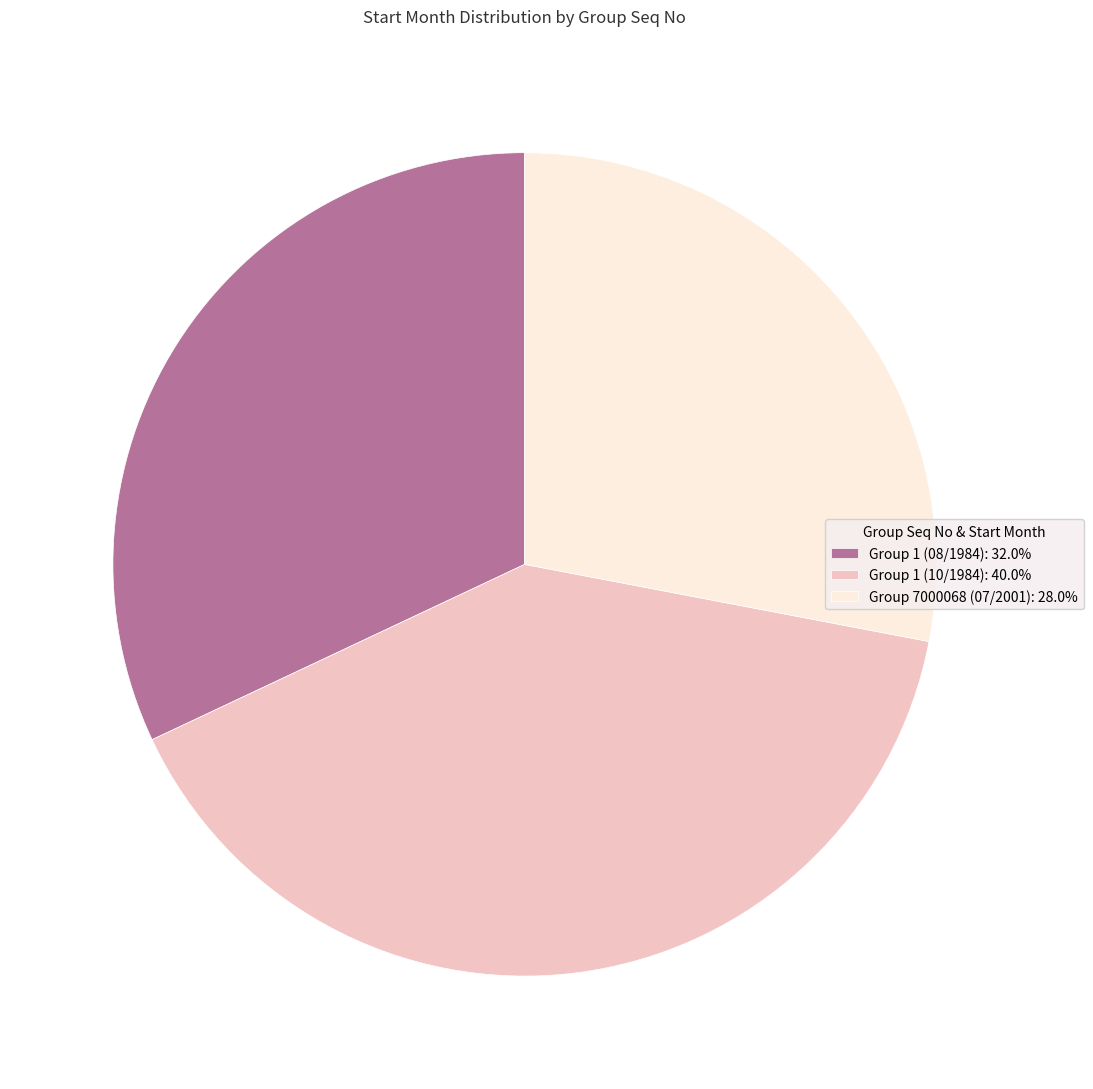

Is the sum of Group 1 (10/1984) and Group 7000068 (07/2001) greater than half?

Yes